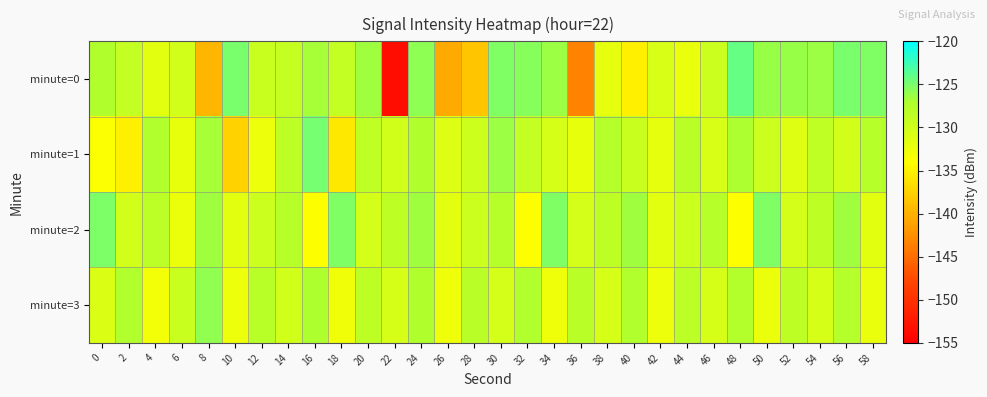

At which category is the sum across all series the highest?

24